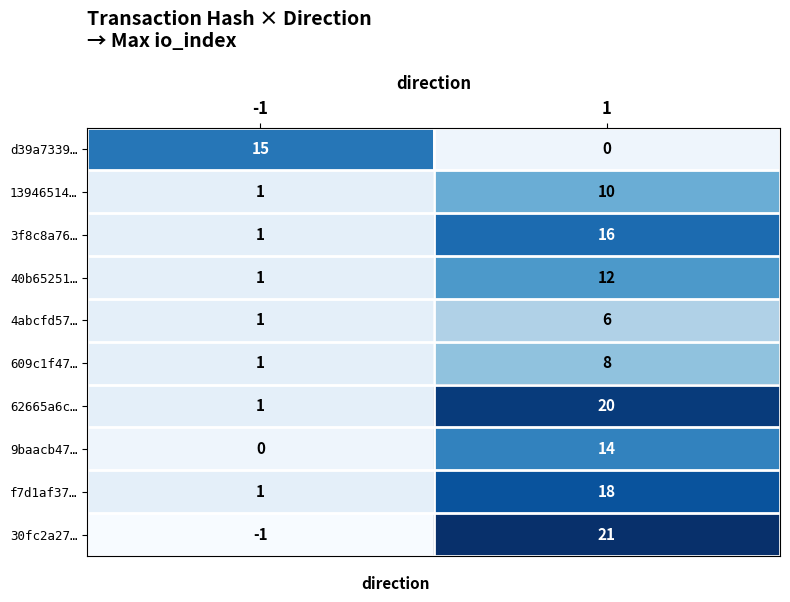

Reading right to left, extract all data points from this chart.

d39a7339…: 1=0	-1=15
13946514…: 1=10	-1=1
3f8c8a76…: 1=16	-1=1
40b65251…: 1=12	-1=1
4abcfd57…: 1=6	-1=1
609c1f47…: 1=8	-1=1
62665a6c…: 1=20	-1=1
9baacb47…: 1=14	-1=0
f7d1af37…: 1=18	-1=1
30fc2a27…: 1=21	-1=-1